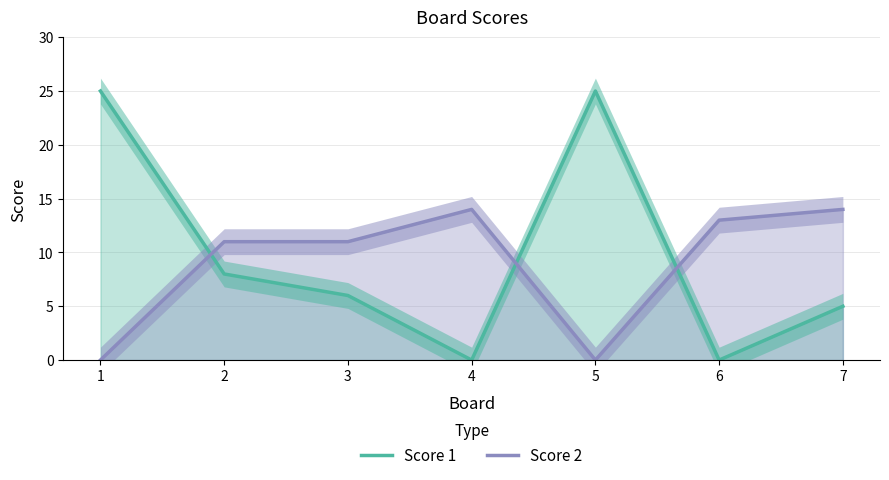

Is the value of Score 2 at 2 greater than the value of Score 1 at 3?

Yes